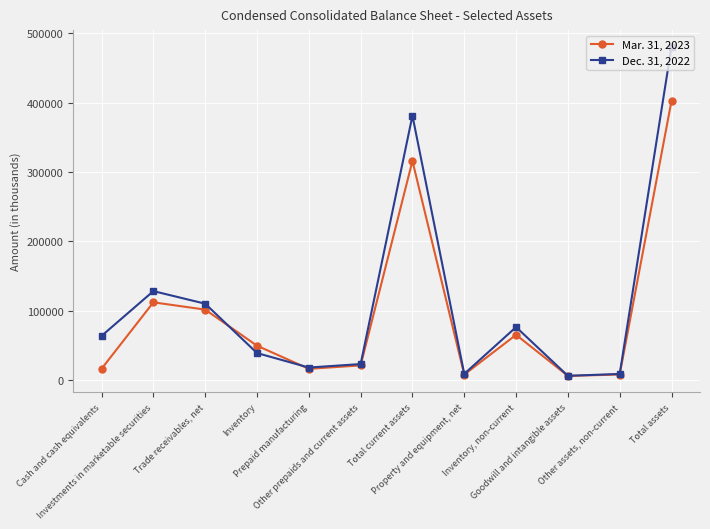

What is the greatest value displayed?

480847